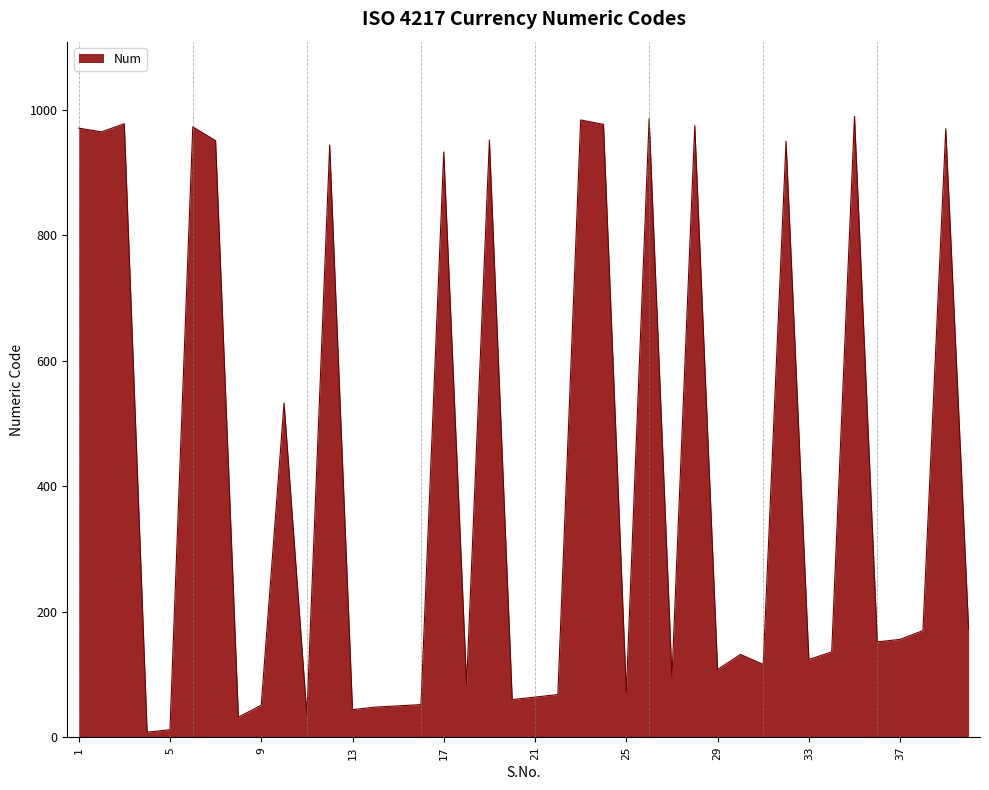

What is the greatest value displayed?

990